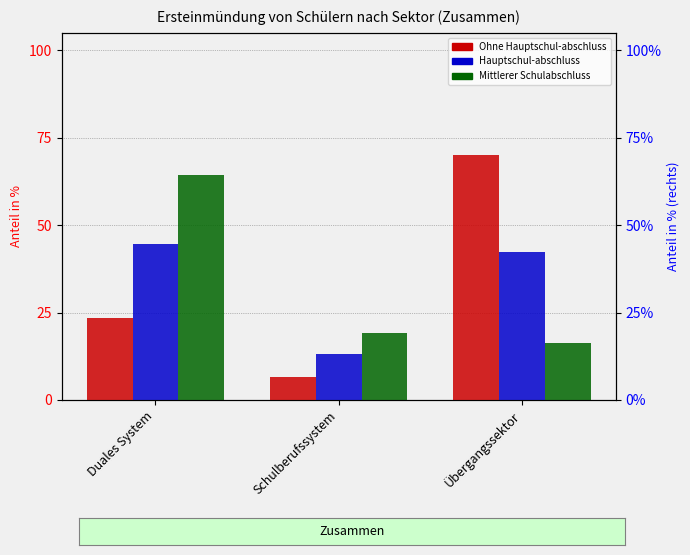

What is the difference between the highest and lowest values at Übergangssektor?

53.7